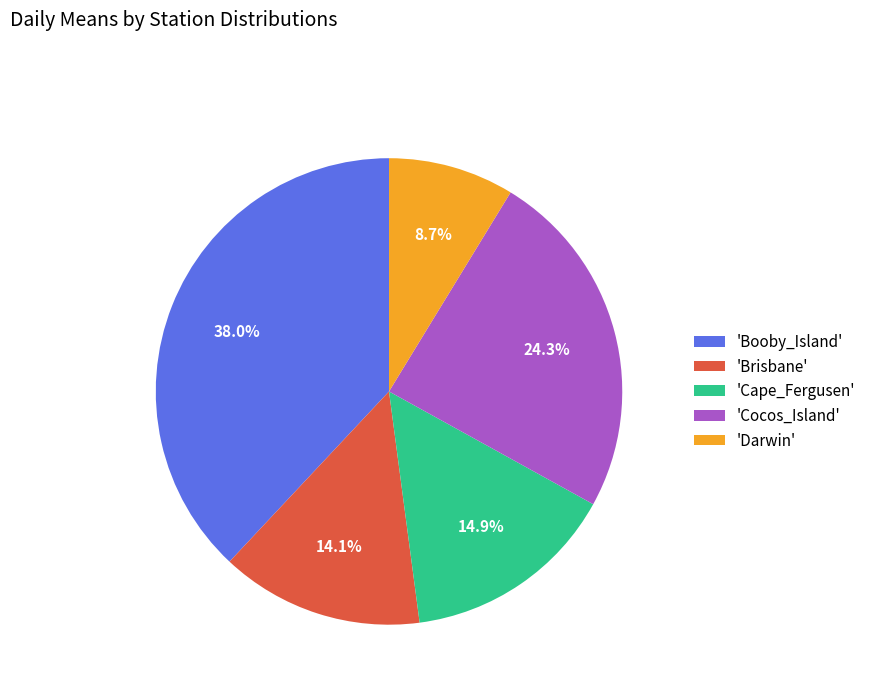

Which slice is the smallest?

'Darwin'